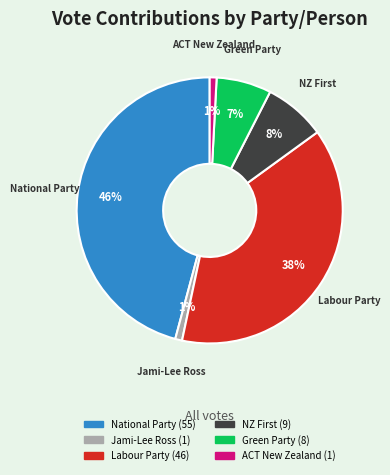

True or false: Labour Party accounts for 38% of the total.

True